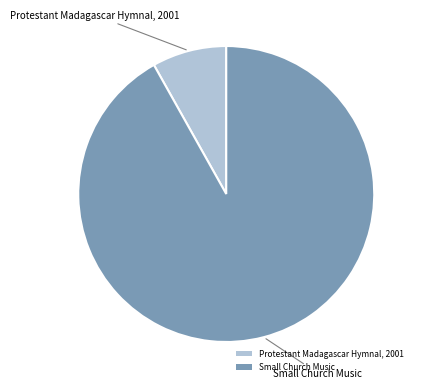

What is the smallest slice in the pie chart?

Protestant Madagascar Hymnal, 2001